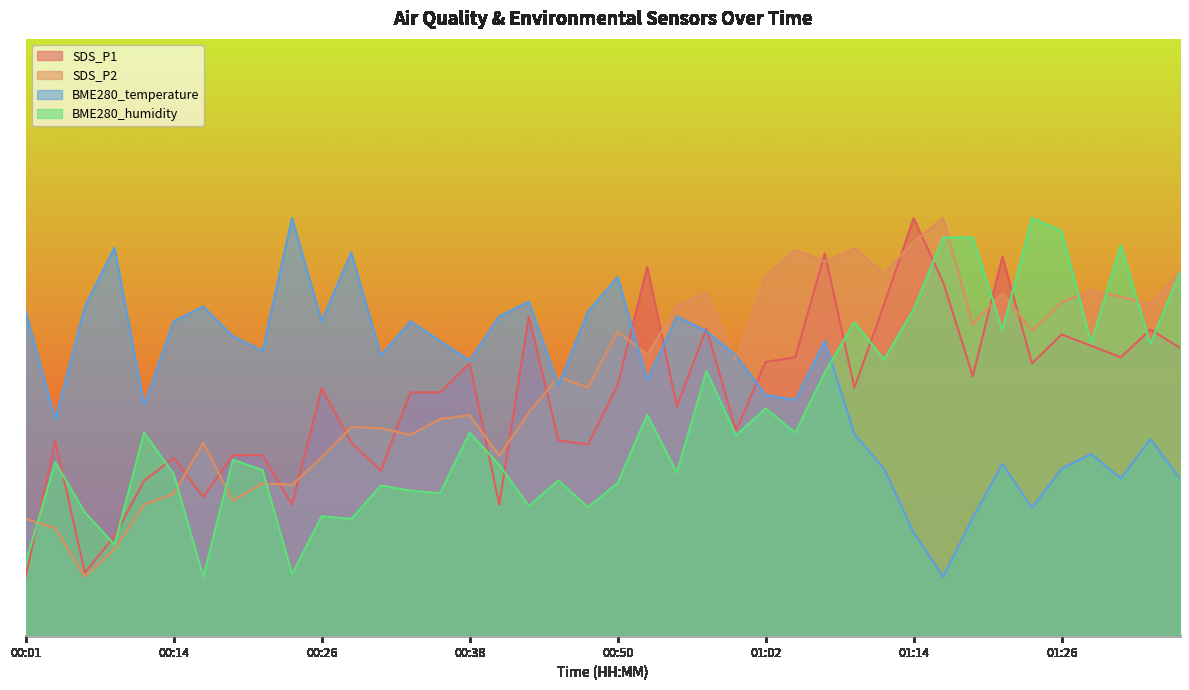

Reading left to right, extract all data points from this chart.

SDS_P1: 00:01=10.0	00:04=32.7	00:06=10.7	00:09=16.8	00:11=26.0	00:14=29.9	00:16=23.3	00:18=30.3	00:21=30.3	00:23=22.1	00:26=41.5	00:28=32.5	00:30=27.7	00:33=40.8	00:35=40.8	00:38=45.7	00:40=22.1	00:43=53.6	00:45=32.8	00:47=32.1	00:50=42.1	00:52=61.9	00:55=38.5	00:57=51.6	01:00=34.4	01:02=45.9	01:04=46.7	01:07=64.1	01:09=41.6	01:12=55.5	01:14=70.0	01:17=59.3	01:19=43.6	01:22=63.6	01:24=45.7	01:26=50.5	01:29=48.6	01:31=46.7	01:34=51.4	01:36=48.3
SDS_P2: 00:01=19.7	00:04=18.1	00:06=10.0	00:09=14.6	00:11=22.1	00:14=23.8	00:16=32.4	00:18=22.7	00:21=25.6	00:23=25.4	00:26=30.0	00:28=35.1	00:30=34.9	00:33=33.7	00:35=36.4	00:38=37.0	00:40=30.2	00:43=37.5	00:45=43.4	00:47=41.6	00:50=51.1	00:52=47.1	00:55=55.3	00:57=57.5	01:00=46.3	01:02=60.3	01:04=64.7	01:07=62.7	01:09=64.9	01:12=60.8	01:14=66.0	01:17=70.0	01:19=52.2	01:22=57.5	01:24=51.1	01:26=56.0	01:29=57.9	01:31=56.8	01:34=55.7	01:36=61.0
BME280_temperature: 00:01=54.4	00:04=36.3	00:06=55.2	00:09=65.1	00:11=38.8	00:14=52.7	00:16=55.2	00:18=50.3	00:21=47.8	00:23=70.0	00:26=52.7	00:28=64.2	00:30=47.0	00:33=52.7	00:35=49.5	00:38=46.2	00:40=53.6	00:43=56.0	00:45=42.1	00:47=54.4	00:50=60.1	00:52=42.9	00:55=53.6	00:57=51.1	01:00=47.0	01:02=40.4	01:04=39.6	01:07=49.5	01:09=33.8	01:12=28.1	01:14=17.4	01:17=10.0	01:19=19.9	01:22=28.9	01:24=21.5	01:26=28.1	01:29=30.5	01:31=26.4	01:34=33.0	01:36=26.4
BME280_humidity: 00:01=12.4	00:04=29.1	00:06=20.8	00:09=15.4	00:11=34.1	00:14=27.2	00:16=10.0	00:18=29.6	00:21=27.8	00:23=10.4	00:26=20.1	00:28=19.7	00:30=25.3	00:33=24.4	00:35=24.0	00:38=34.1	00:40=28.7	00:43=21.8	00:45=26.1	00:47=21.6	00:50=25.7	00:52=37.1	00:55=27.4	00:57=44.4	01:00=33.7	01:02=38.2	01:04=34.1	01:07=44.2	01:09=52.6	01:12=46.3	01:14=54.7	01:17=66.8	01:19=66.8	01:22=51.3	01:24=70.0	01:26=67.8	01:29=49.1	01:31=65.5	01:34=48.9	01:36=61.0